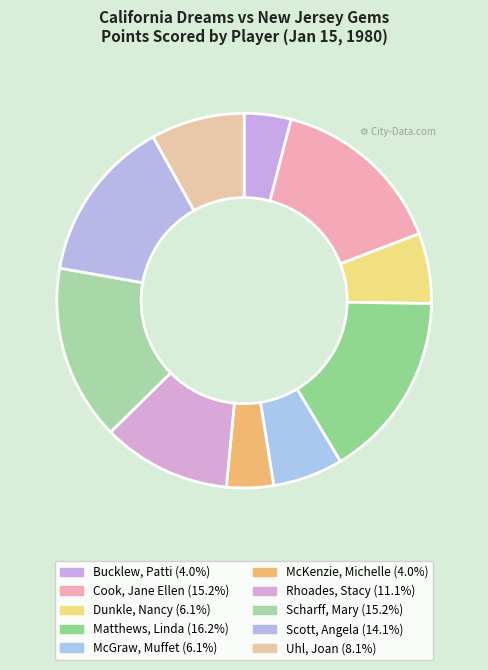

Is it true that Scott, Angela is 5% of the pie?

False